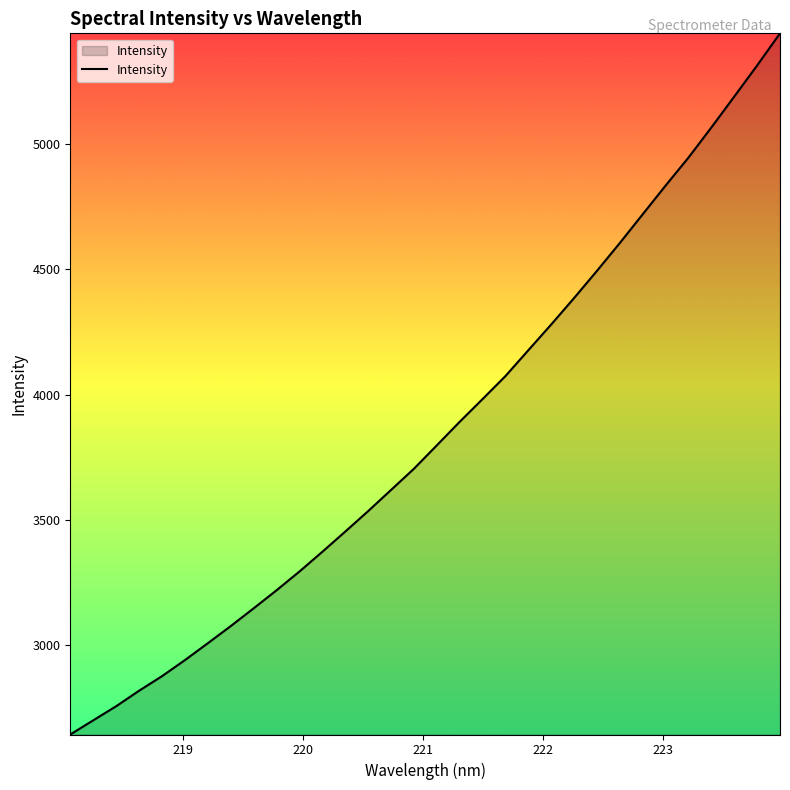

What is the smallest value displayed?

2644.8